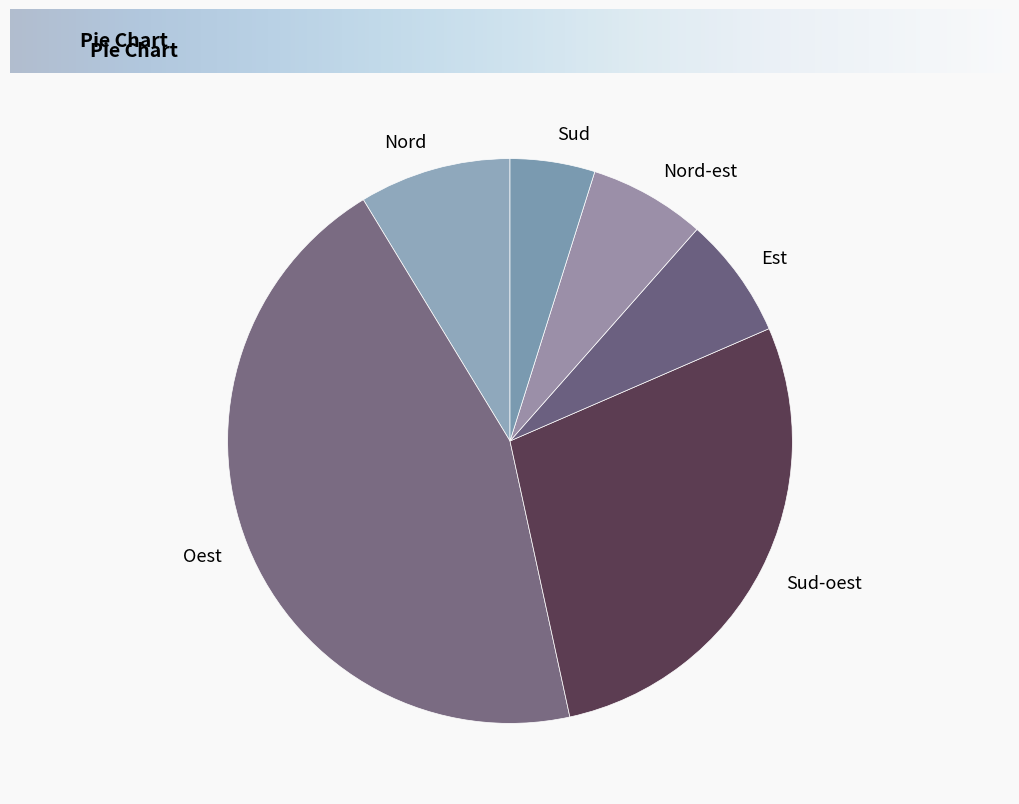

Is the sum of Est and Oest greater than half?

Yes